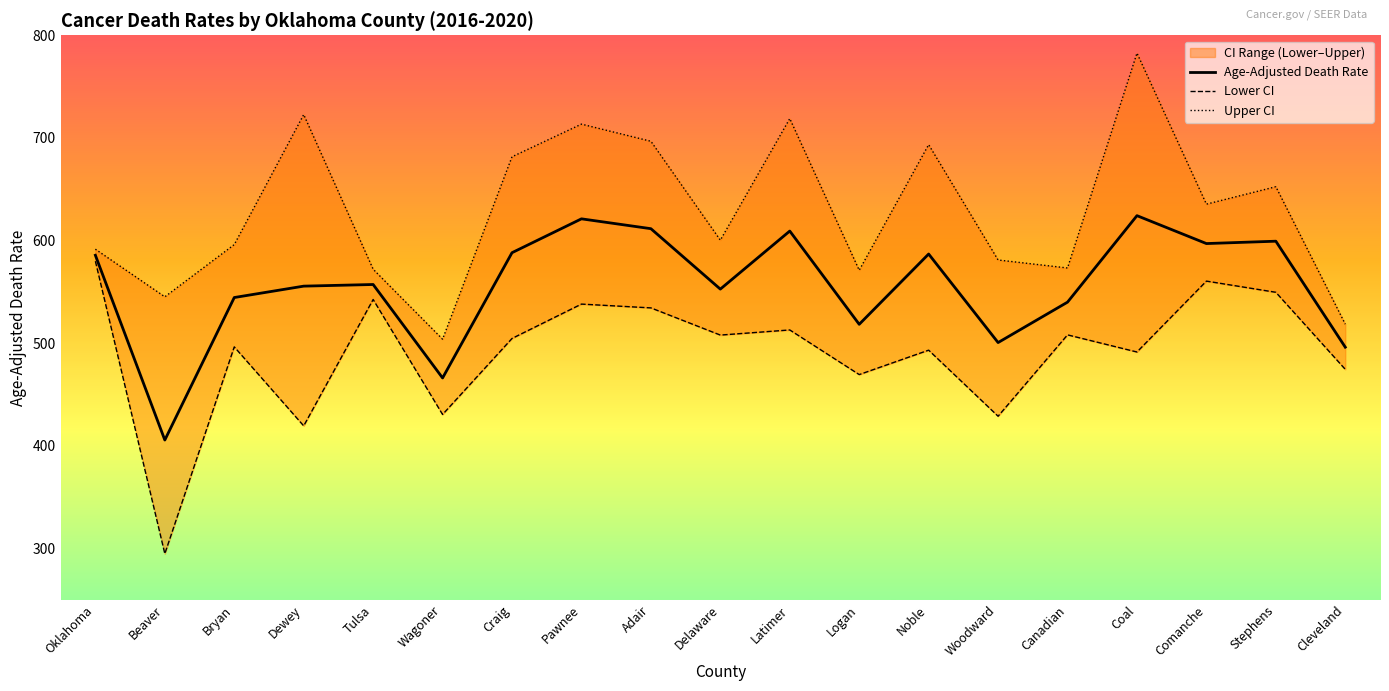

True or false: Age-Adjusted Death Rate and Lower CI cross at least once.

False